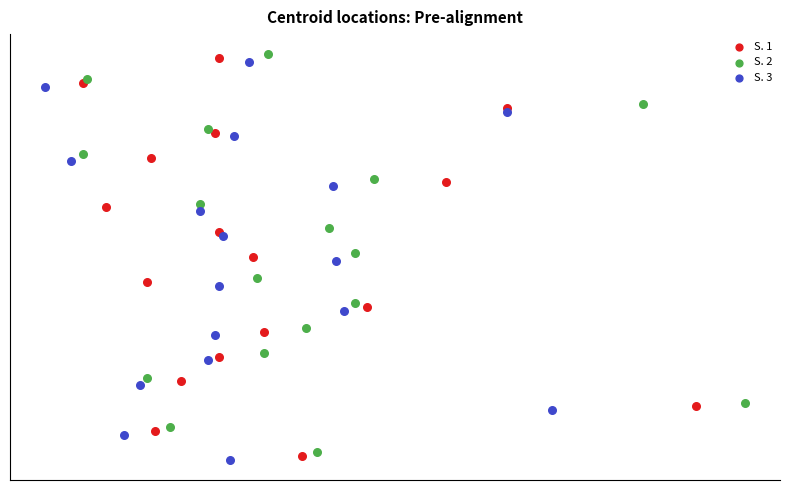

What are all the series names shown in the legend?

S. 1, S. 2, S. 3